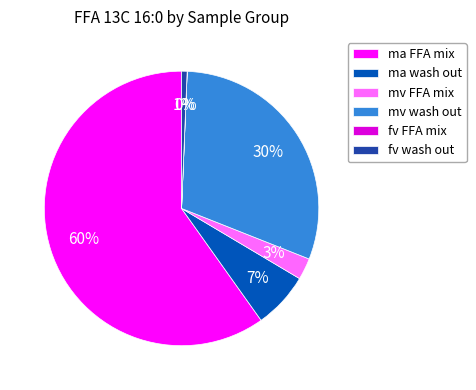

Is the sum of ma FFA mix and mv wash out greater than half?

Yes